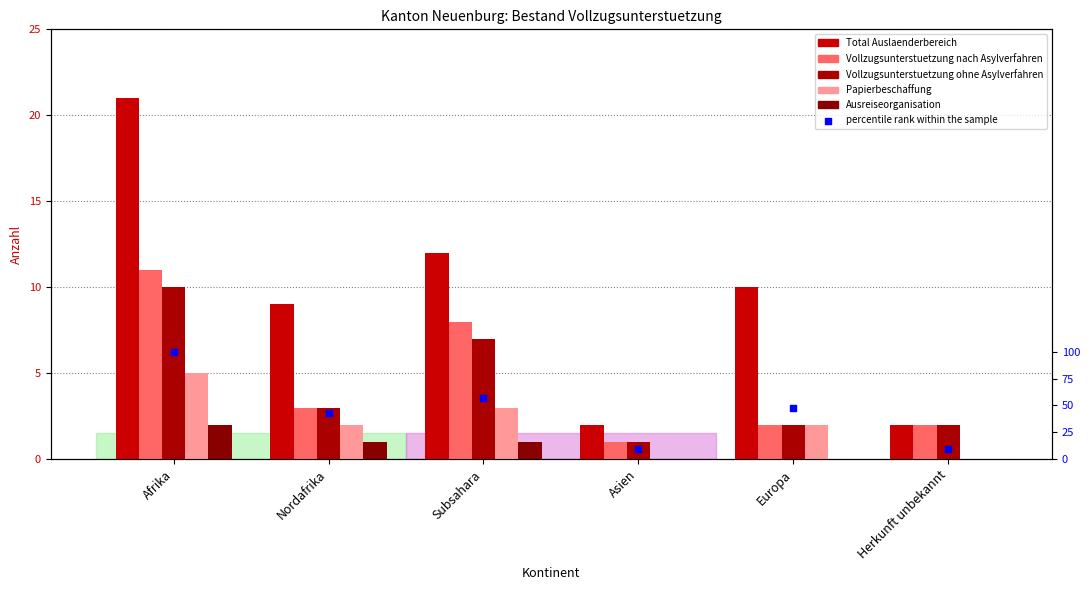

Which series reaches the minimum Y coordinate?

Papierbeschaffung